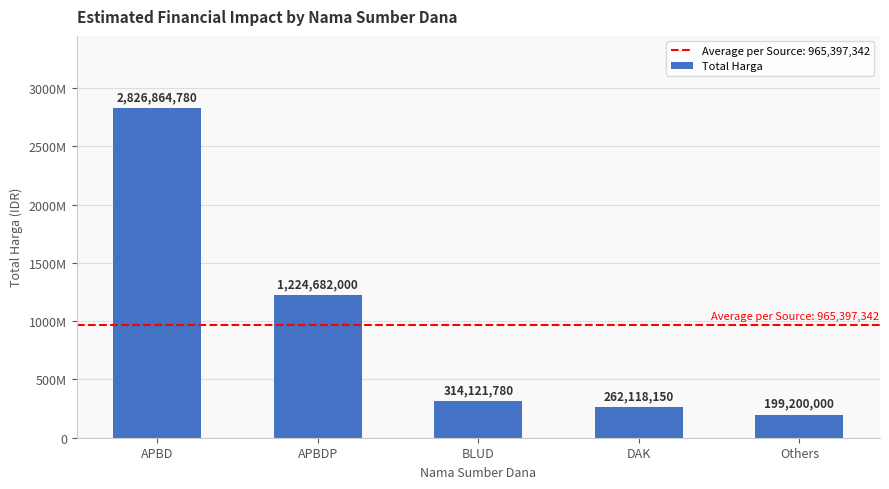

Does the chart contain any negative values?

No